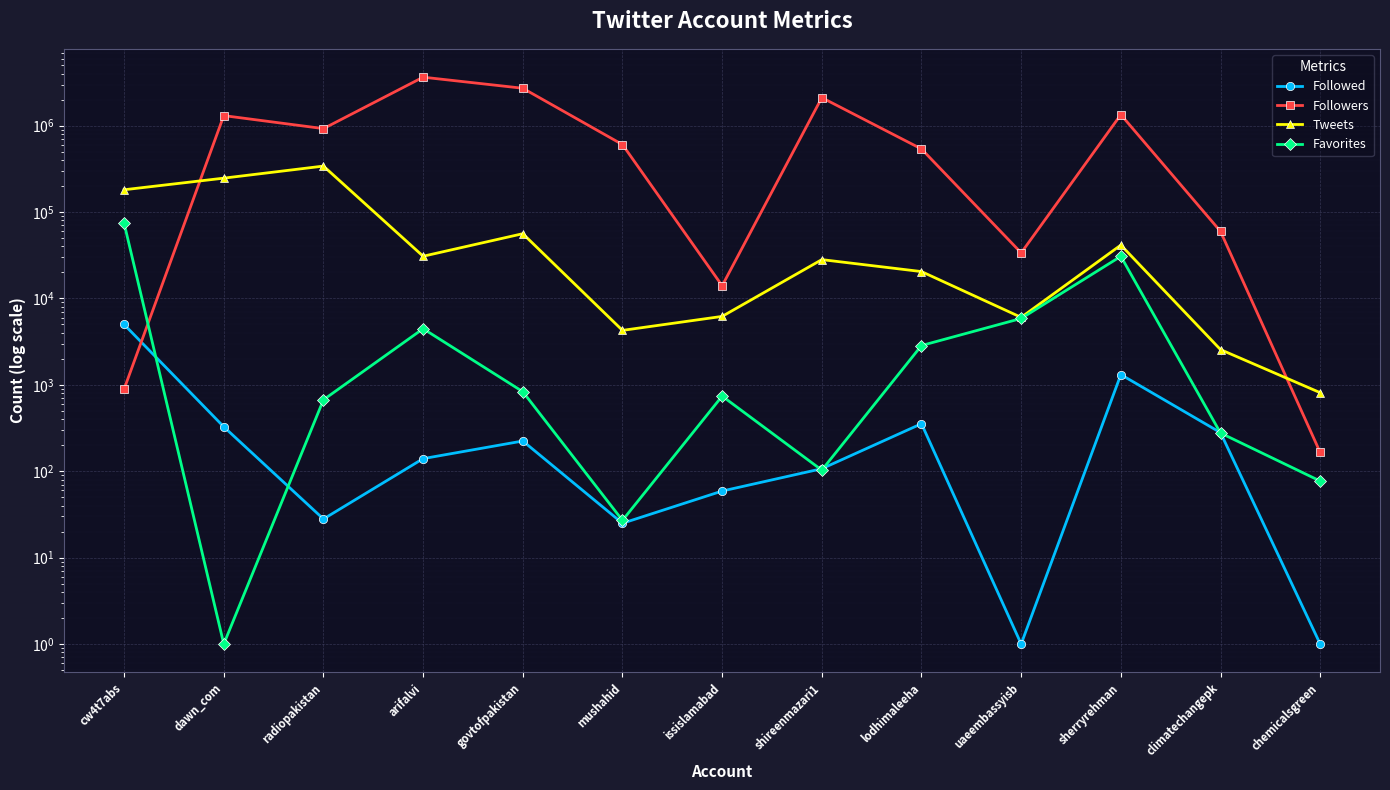

What is the value of the Tweets point at the 12th from the left?

2560